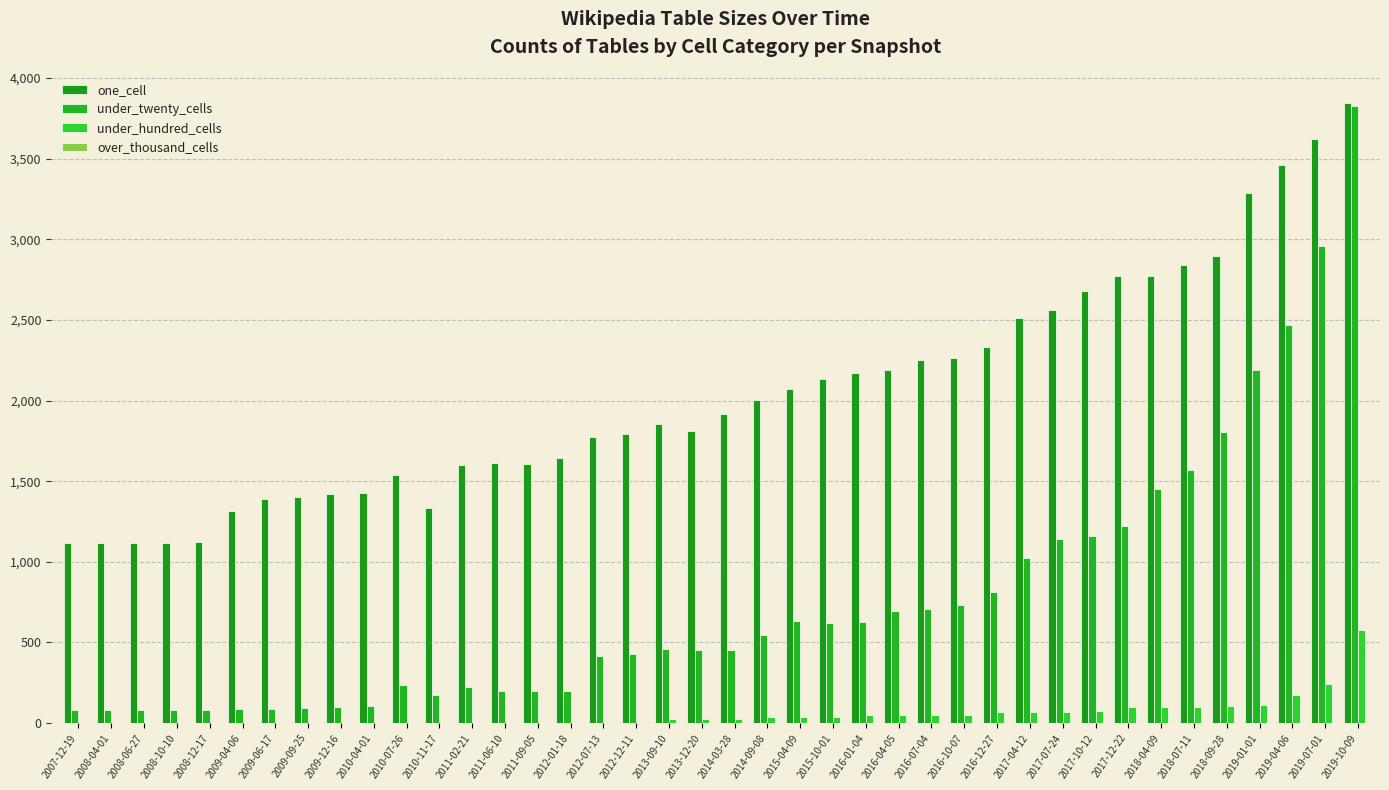

What is the total value across all series at 2017-07-24?

3776